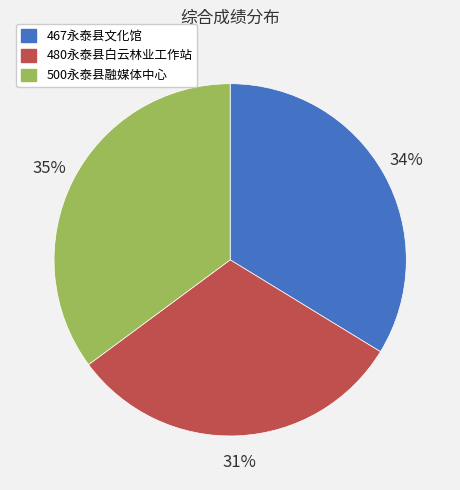

To the nearest percent, what is the combined percentage of 500永泰县融媒体中心 and 467永泰县文化馆?

69%